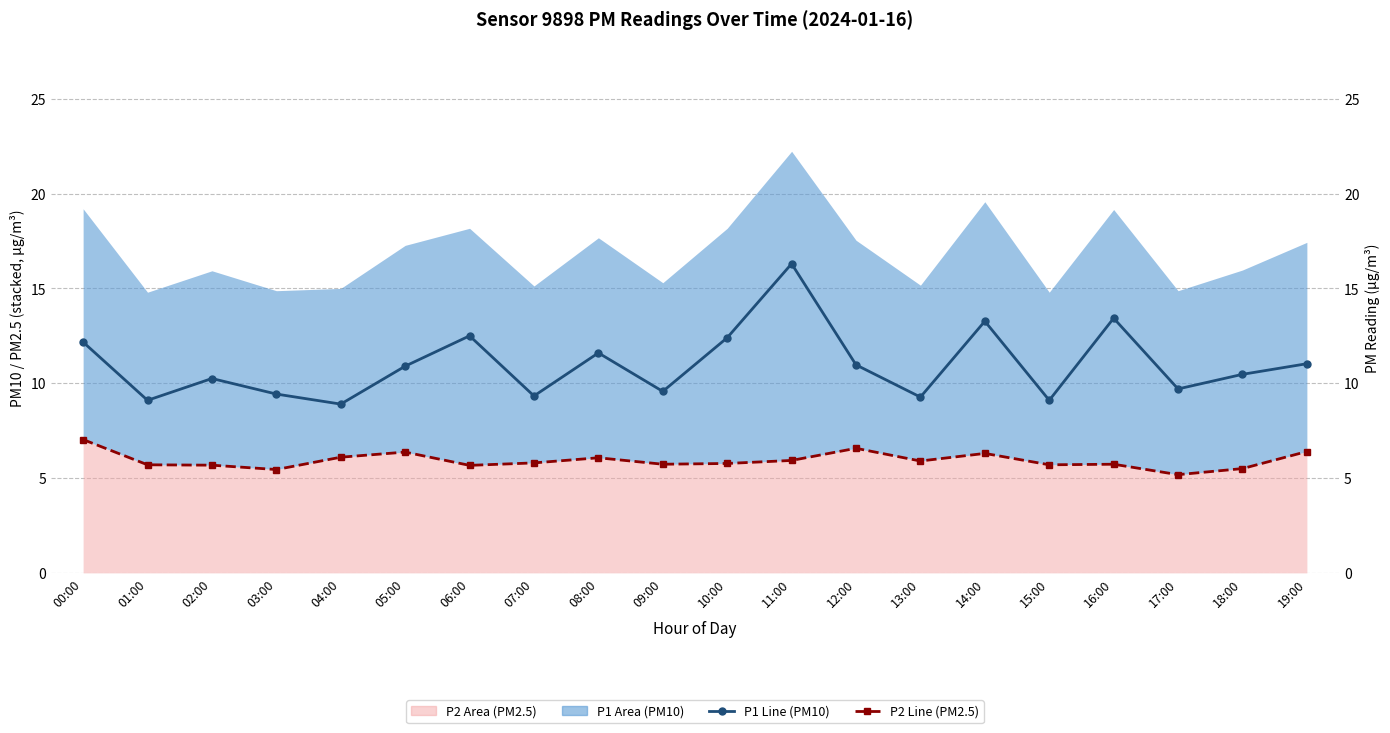

Rank the categories by P1 Line (PM10) value from lowest to highest.

04:00, 01:00, 15:00, 13:00, 07:00, 03:00, 09:00, 17:00, 02:00, 18:00, 05:00, 12:00, 19:00, 08:00, 00:00, 10:00, 06:00, 14:00, 16:00, 11:00